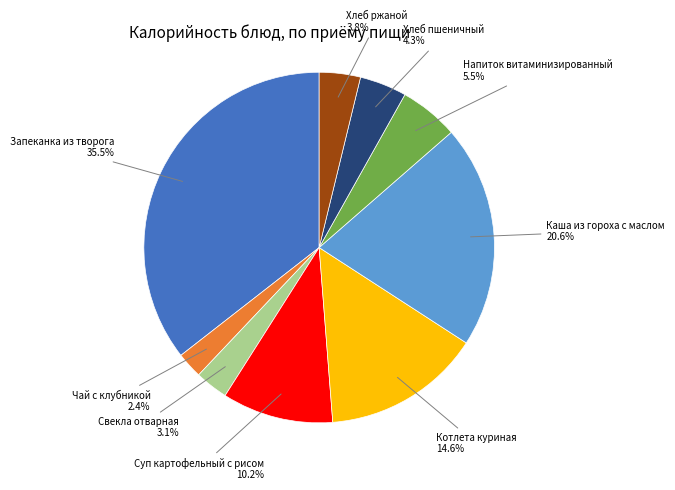

Rank the categories by value from highest to lowest.

Запеканка из творога, Каша из гороха с маслом, Котлета куриная, Суп картофельный с рисом, Напиток витаминизированный, Хлеб пшеничный, Хлеб ржаной, Свекла отварная, Чай с клубникой